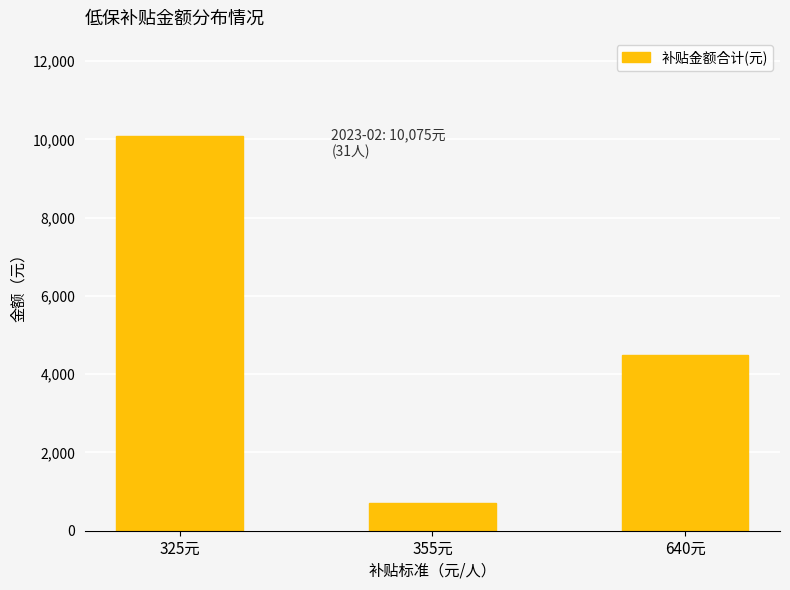

Reading right to left, extract all data points from this chart.

4480	710	10075